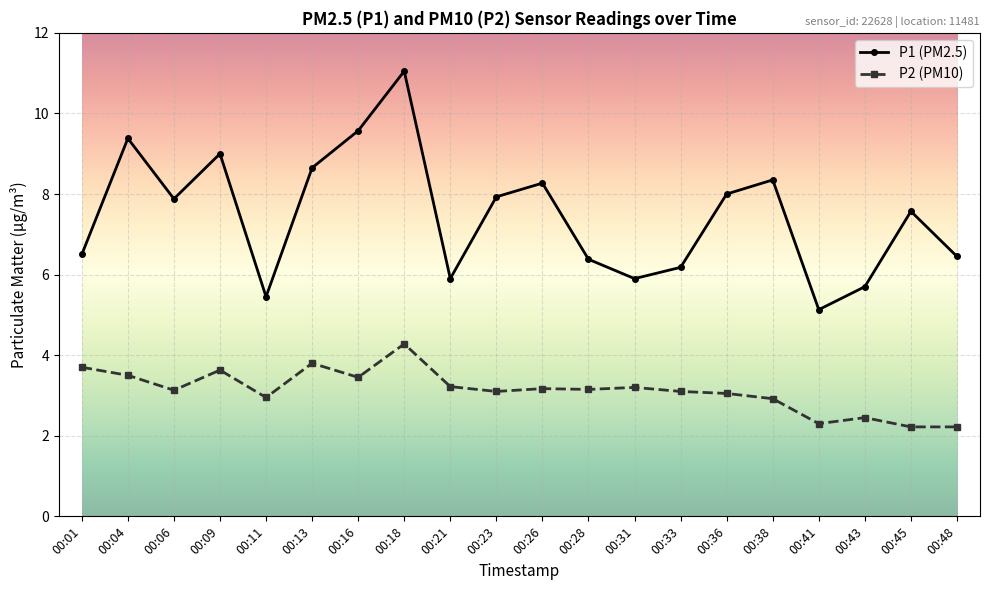

At 00:11, list the series in order from largest to smallest.

P1 (PM2.5), P2 (PM10)